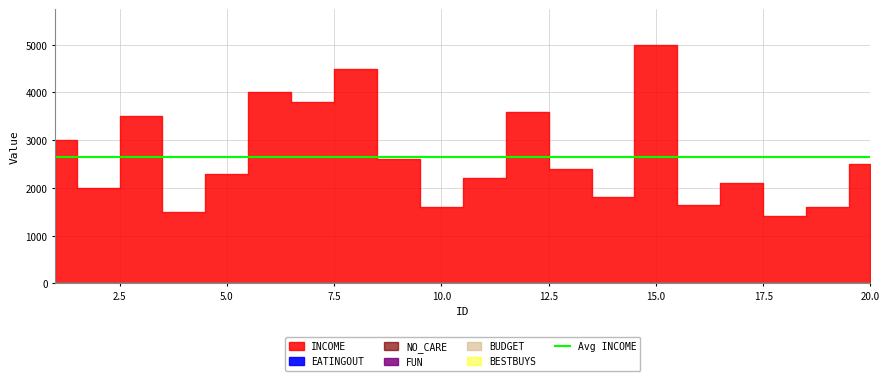

What is the total value across all series at 10?

1621